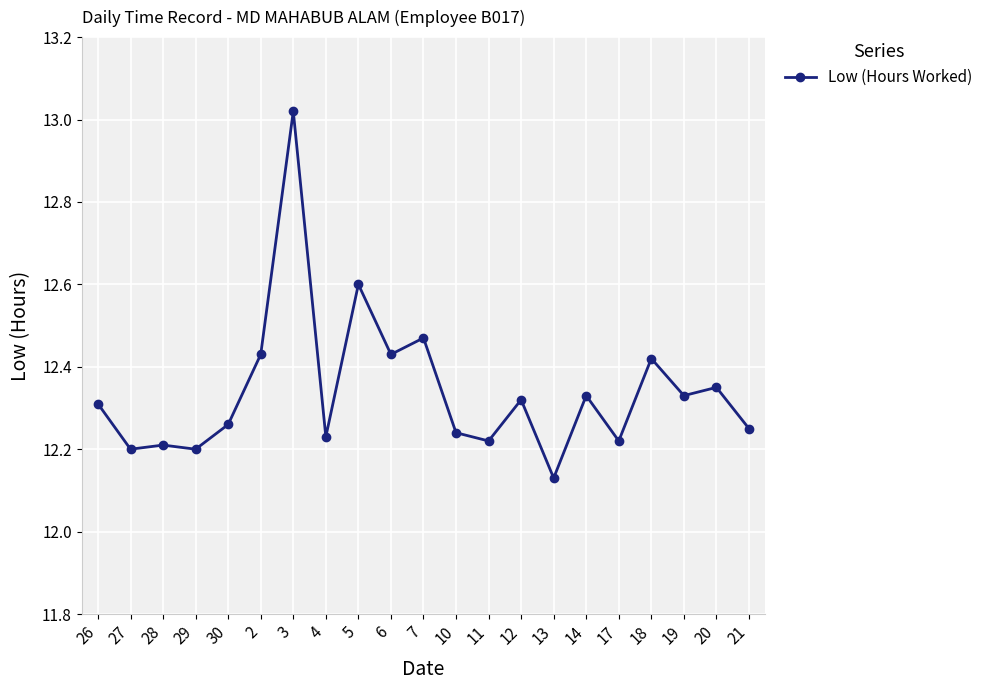

The chart shows a value of 12.2 at 27. True or false?

True